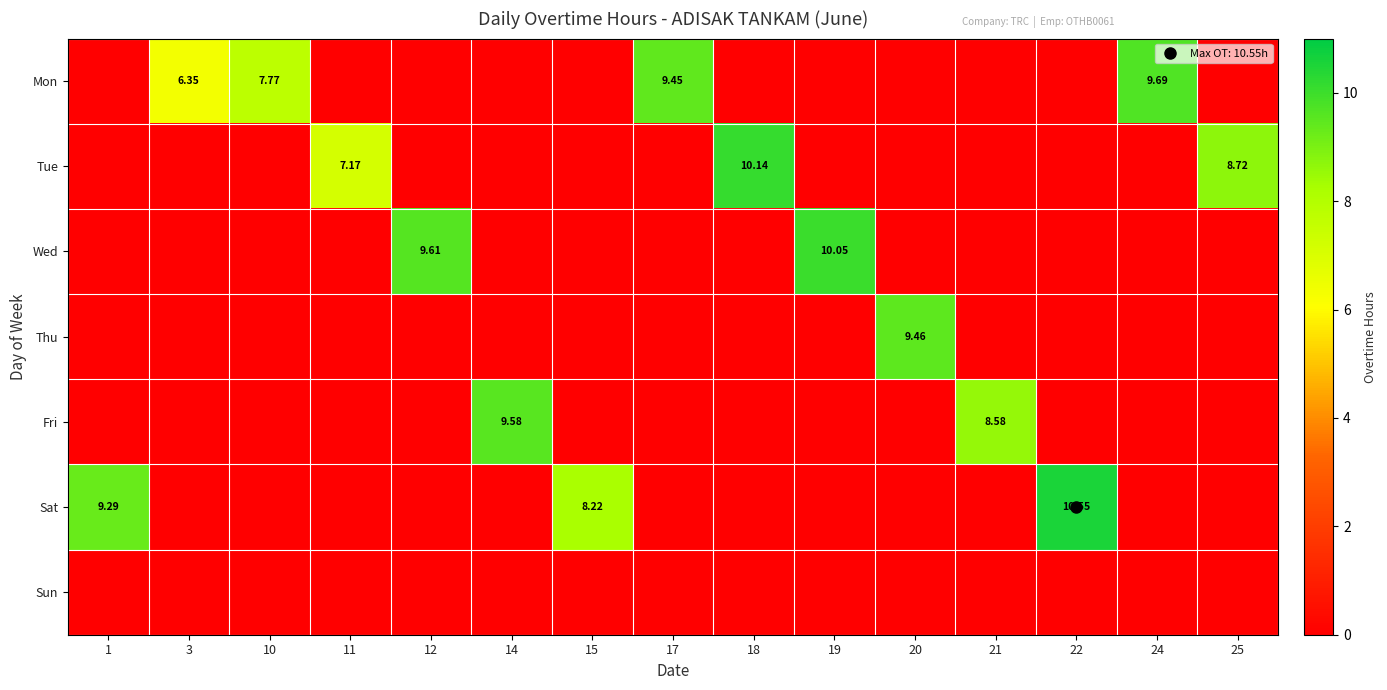

Which category has the highest value in the Tue series?

18